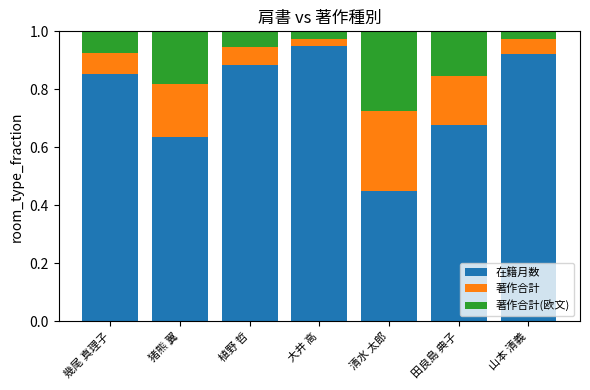

At which label does 在籍月数 reach its peak?

大井 高